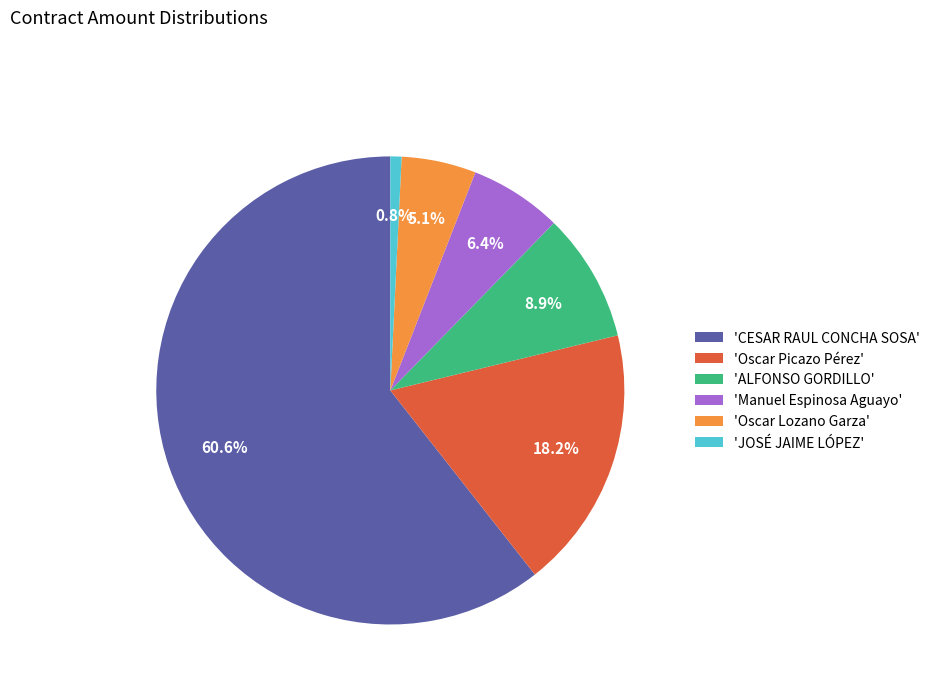

What percentage is NOT represented by 'CESAR RAUL CONCHA SOSA'?

39.4%